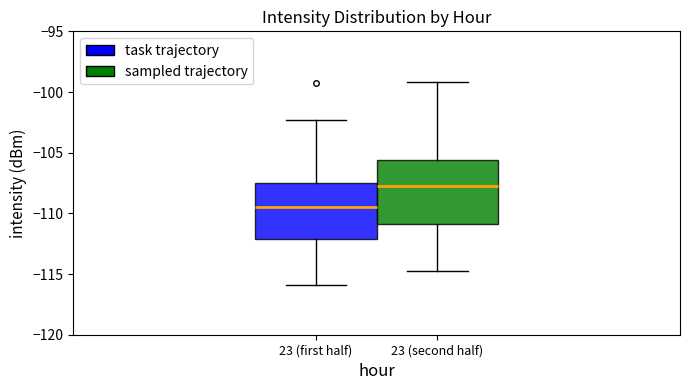

Which box has the highest median line?

23 (second half)